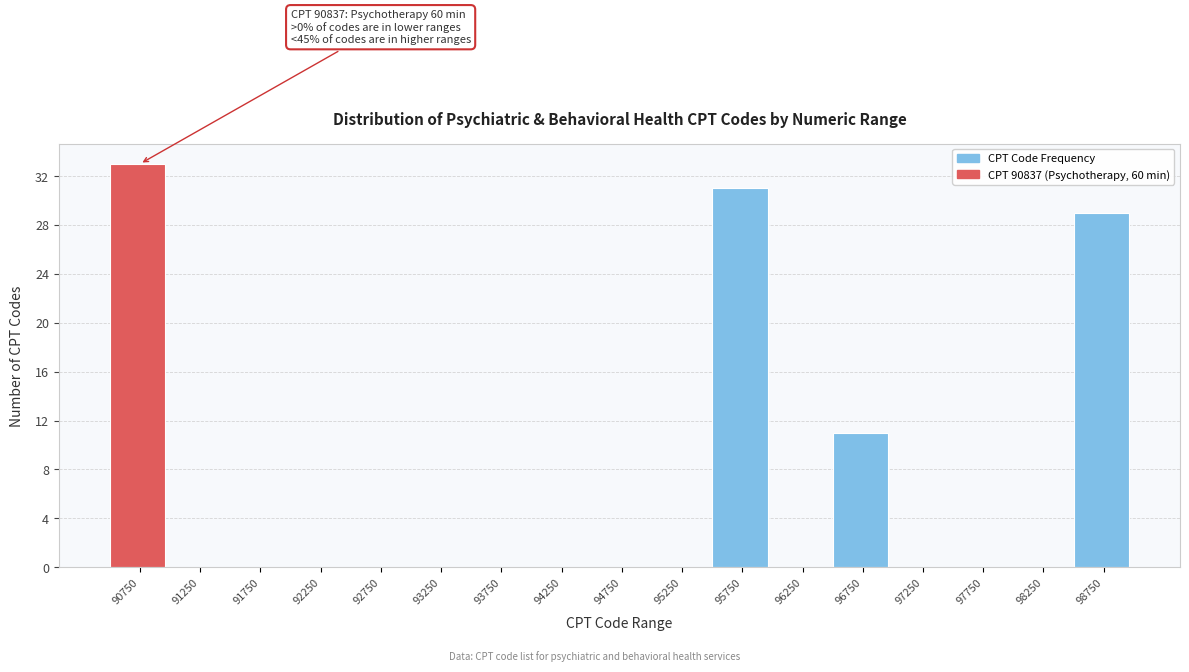

Reading left to right, what are all the values shown in this chart?

90750=33	91250=0	91750=0	92250=0	92750=0	93250=0	93750=0	94250=0	94750=0	95250=0	95750=31	96250=0	96750=11	97250=0	97750=0	98250=0	98750=29